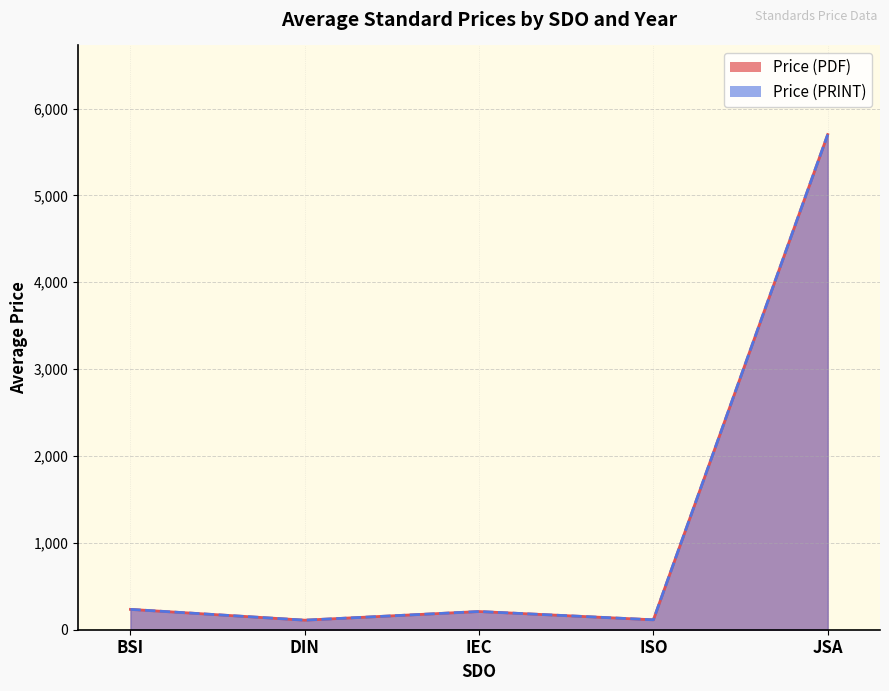

How many lines are shown in the chart?

2